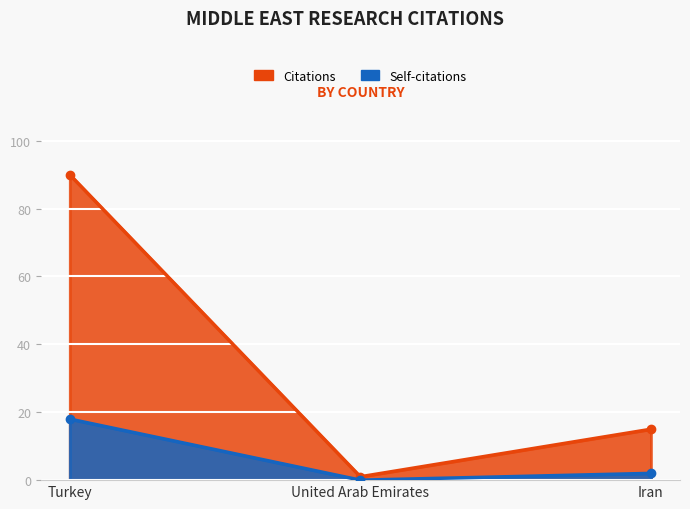

Between Turkey and United Arab Emirates, which is larger?

Turkey